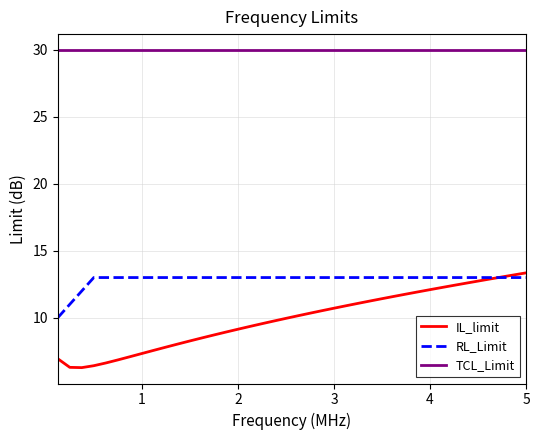

Which series has the widest spread of values?

IL_limit